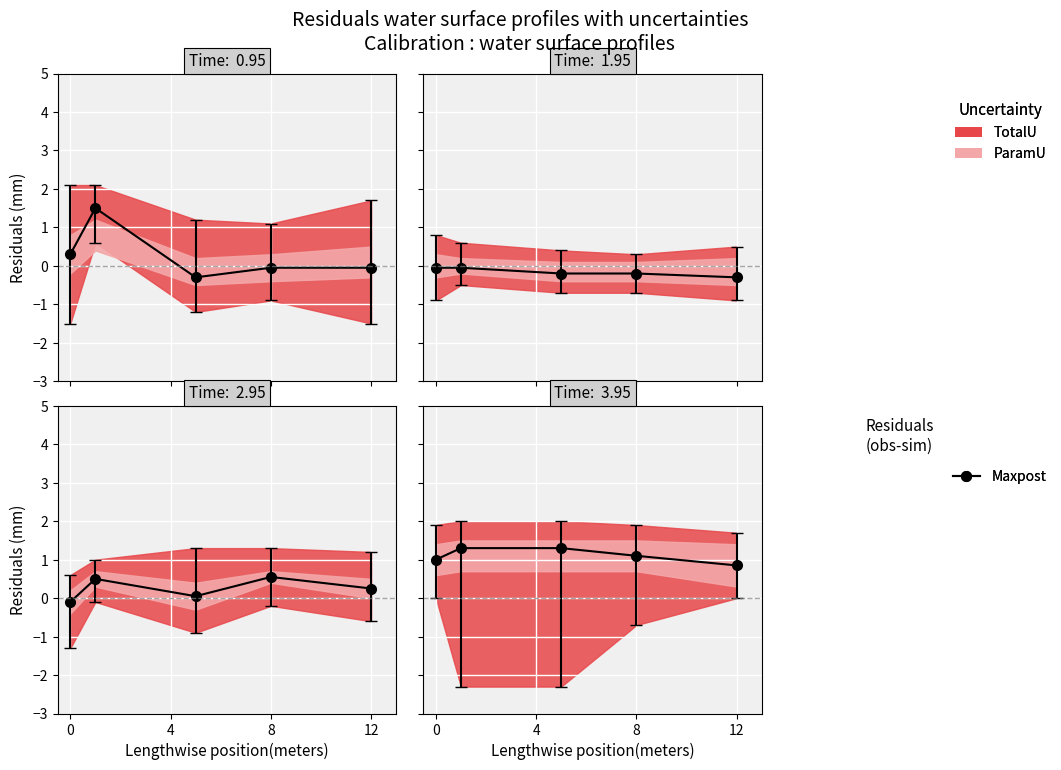

What is the difference between the values at 0 and 4?

0.3